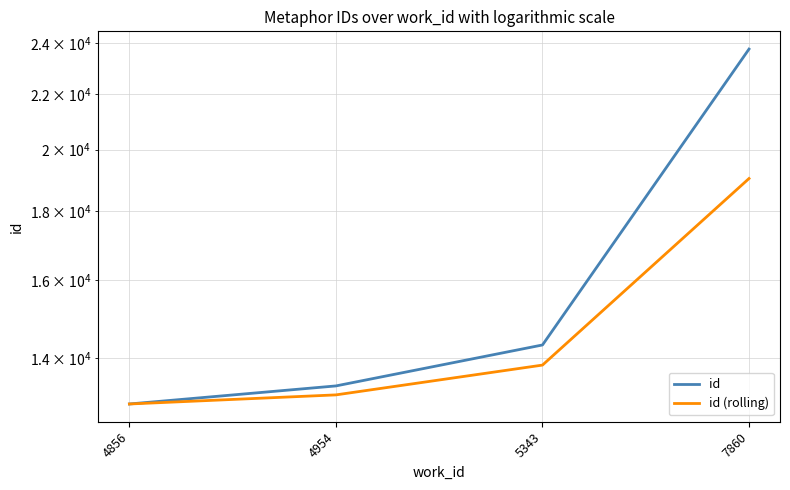

True or false: id and id (rolling) cross at least once.

False